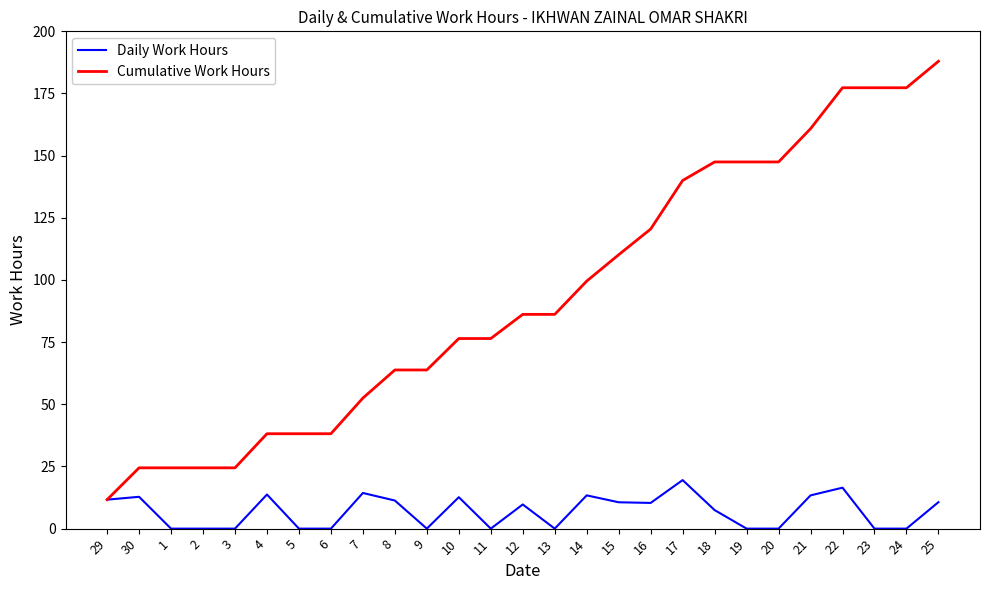

The value of Daily Work Hours at 18 is 7.5. True or false?

True